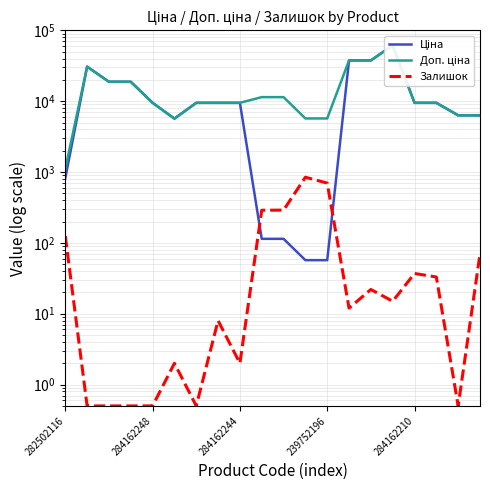

Which has a higher value, 282502116 or 7?

7